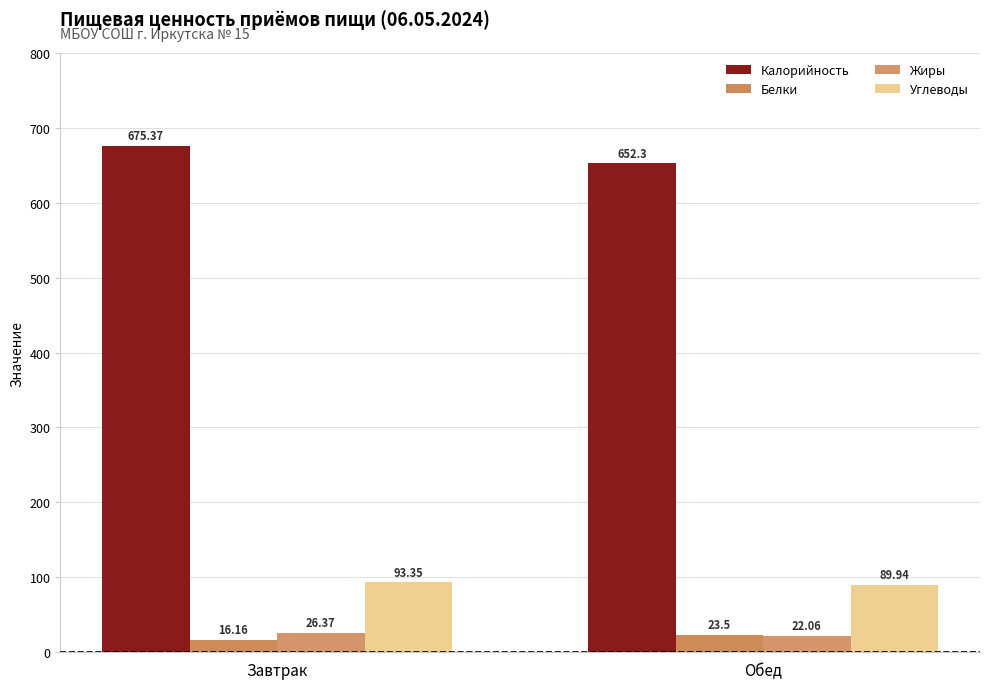

At which category is the sum across all series the highest?

Завтрак